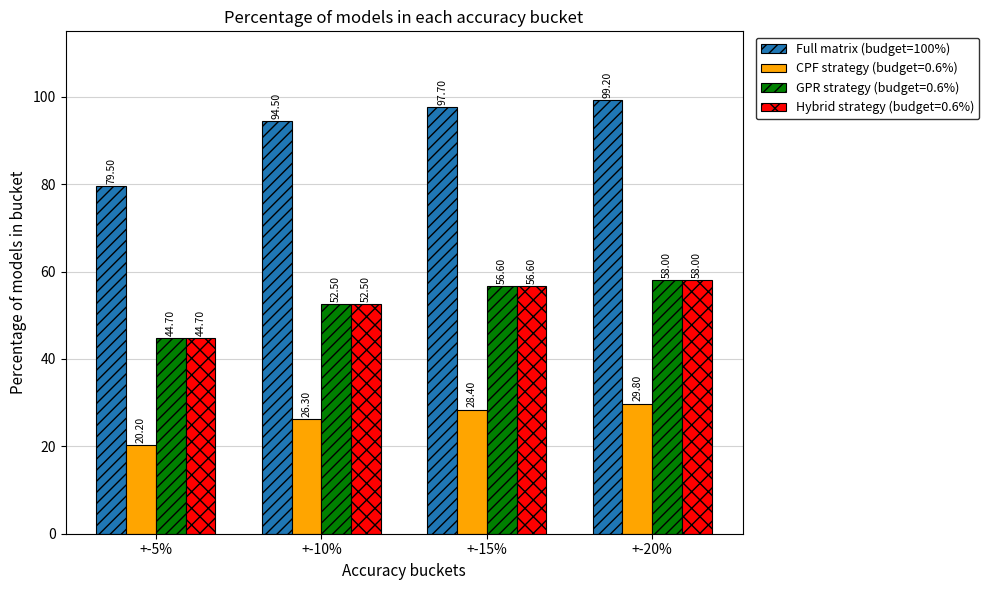

What is the difference between the second highest and minimum values in the GPR strategy (budget=0.6%) series?

11.9